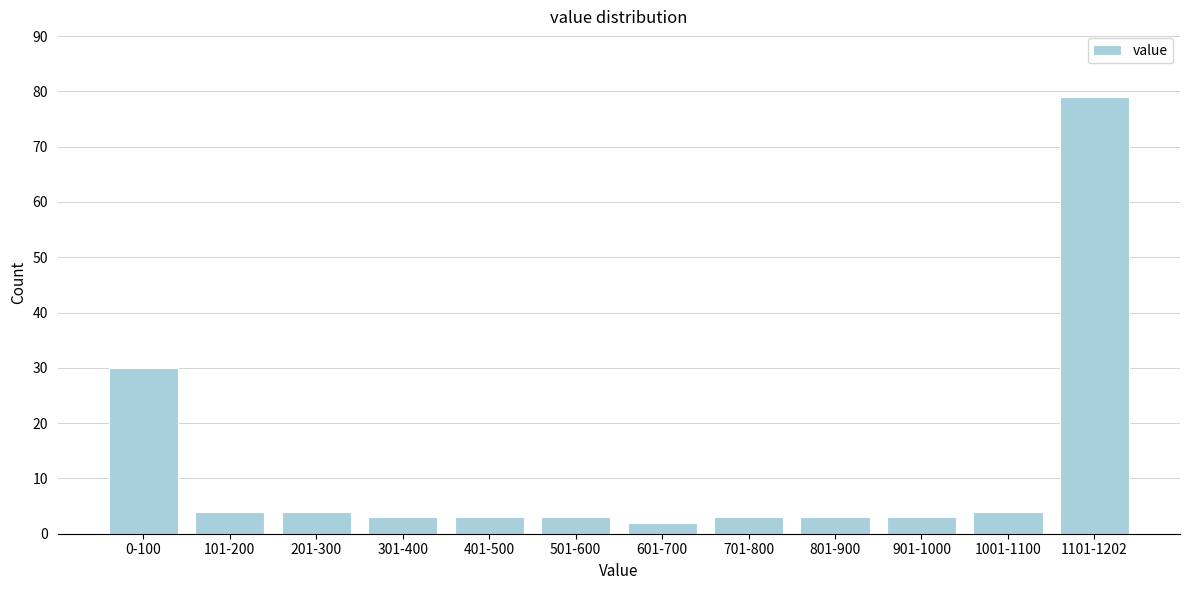

Reading left to right, transcribe all the data shown in this chart.

30	4	4	3	3	3	2	3	3	3	4	79